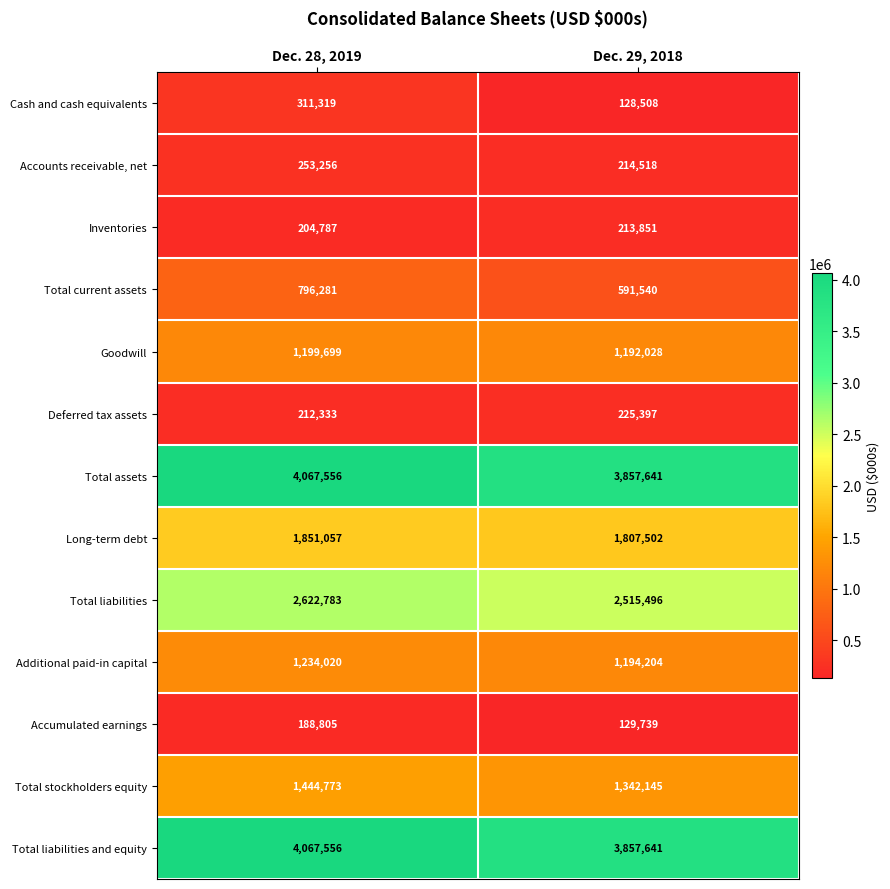

True or false: Total liabilities and equity has a value of 1429077 at Dec. 29, 2018.

False